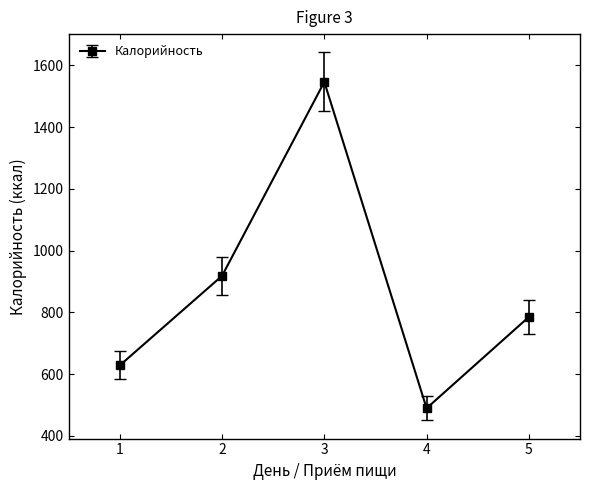

The value at 4 is 123.4. True or false?

False